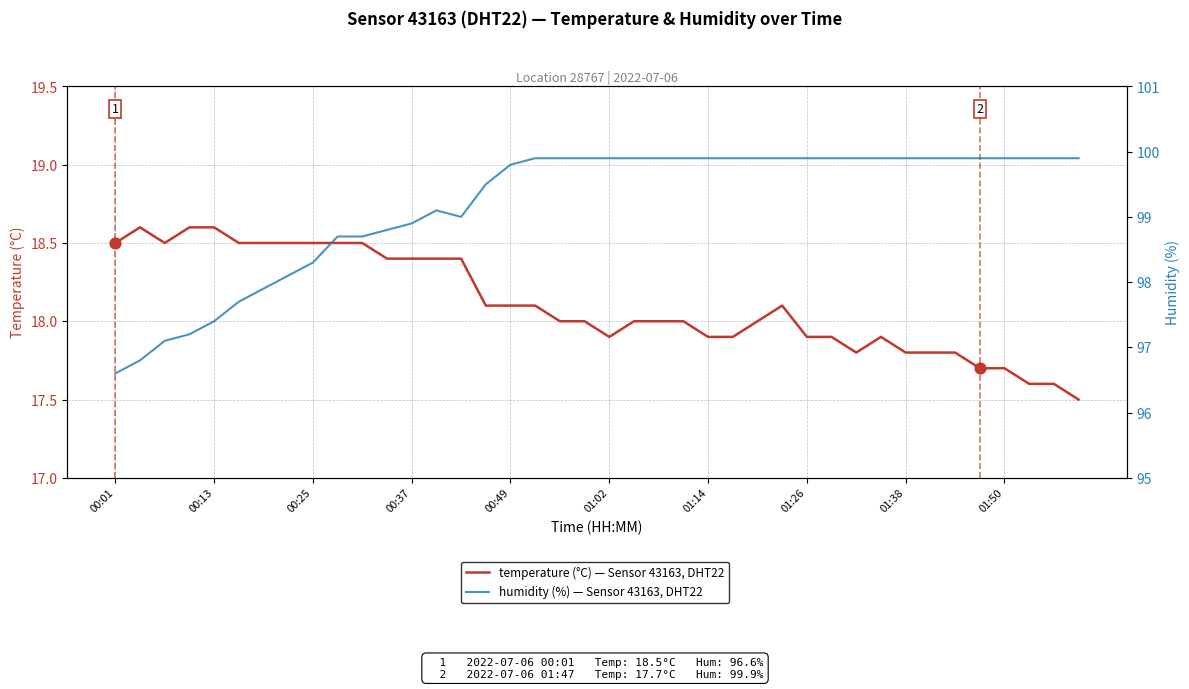

What are all the series names shown in the legend?

temperature, humidity